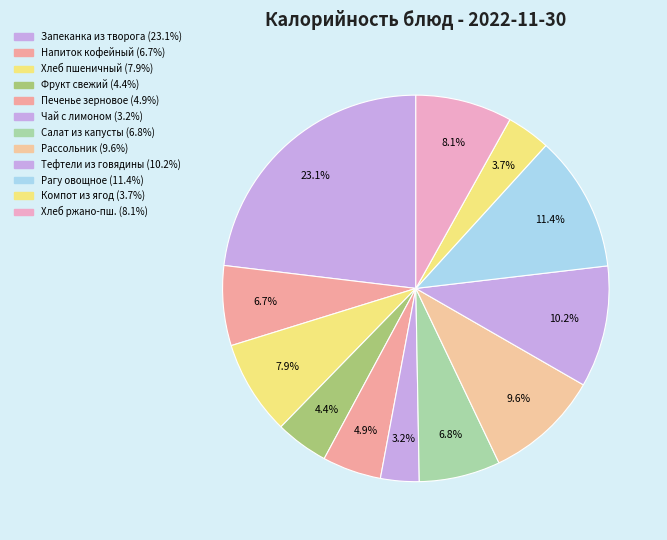

How many segments does this pie chart have?

12